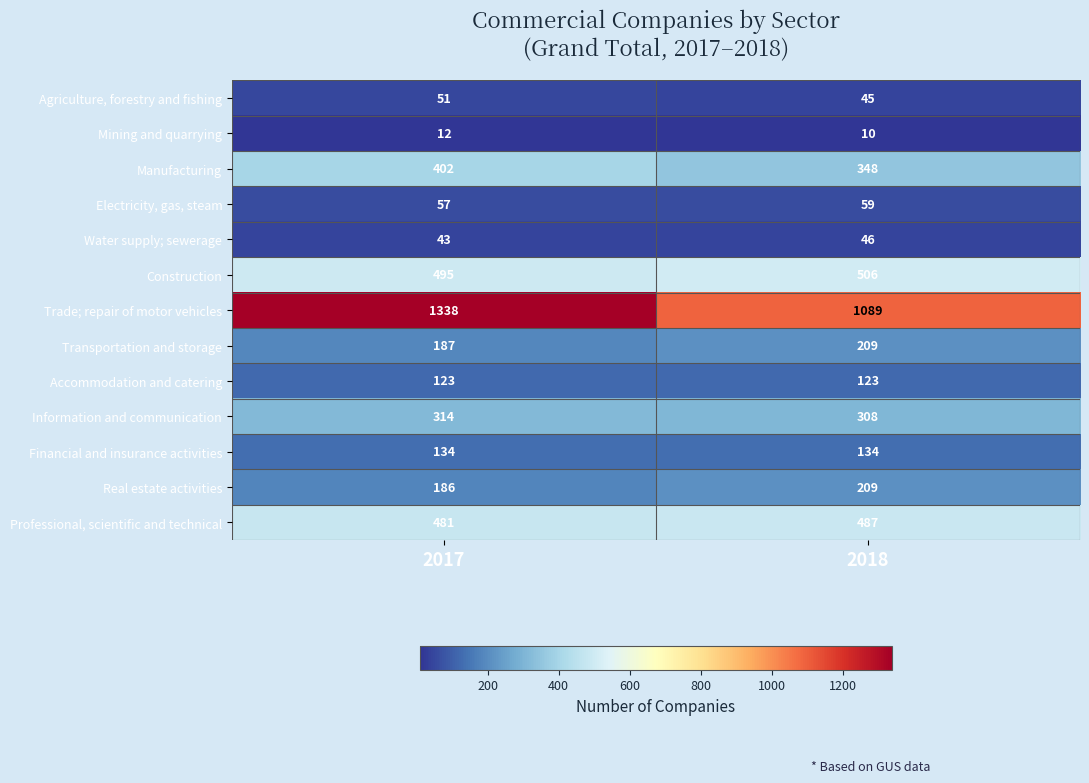

How many series are shown in this chart?

13